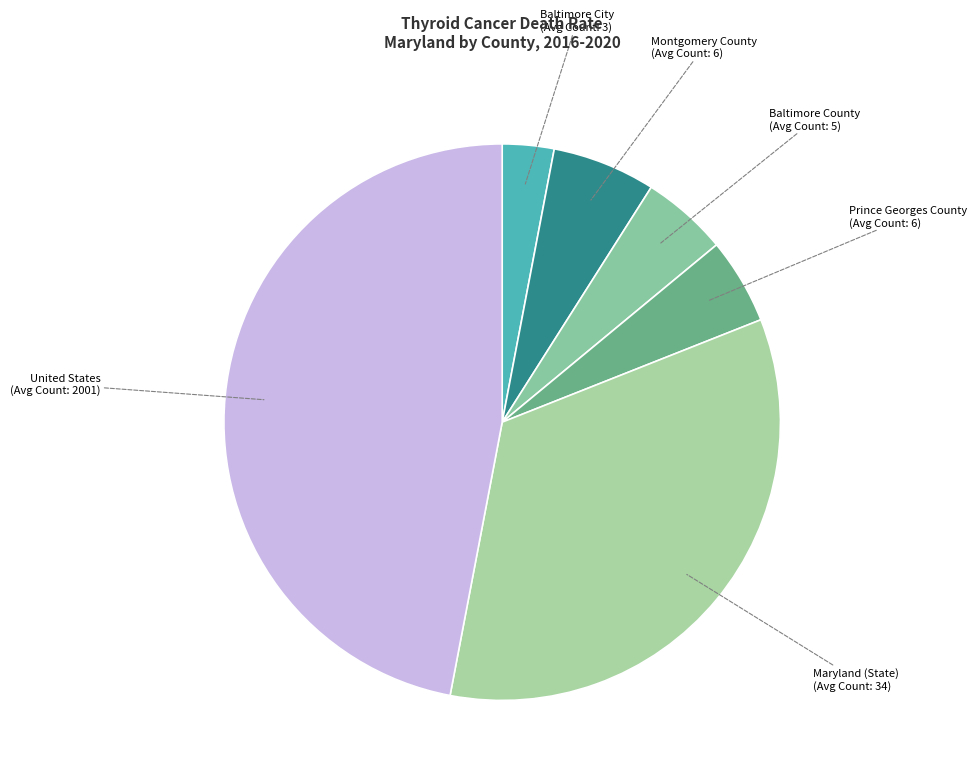

How many segments does this pie chart have?

6